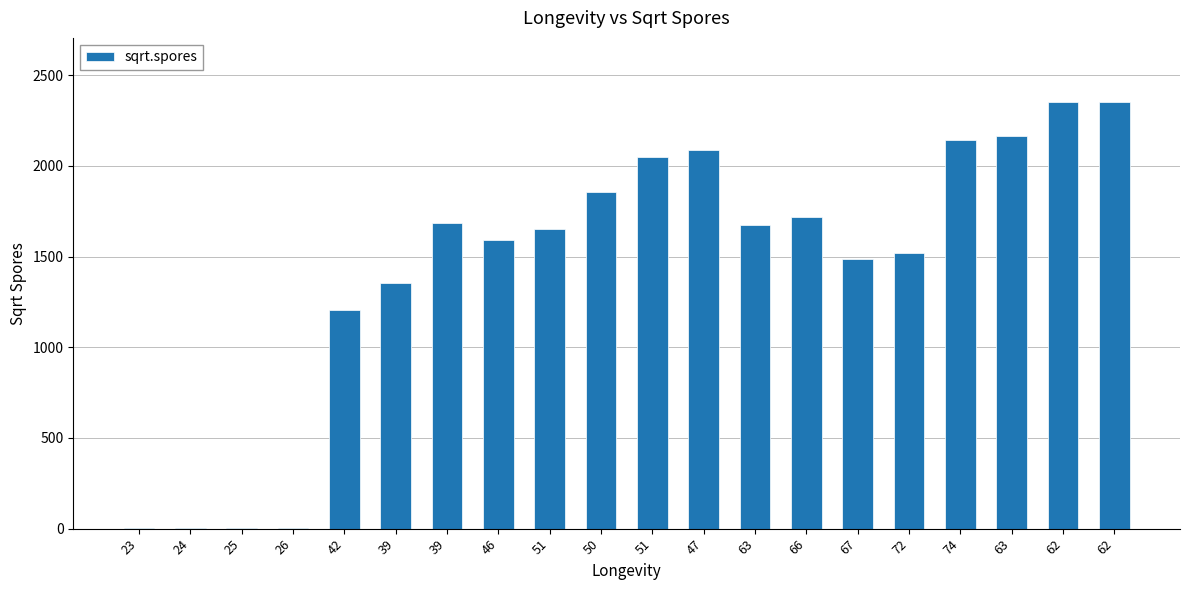

Rank the categories by value from highest to lowest.

62, 62, 63, 74, 47, 51, 50, 66, 39, 63, 51, 46, 72, 67, 39, 42, 23, 24, 25, 26